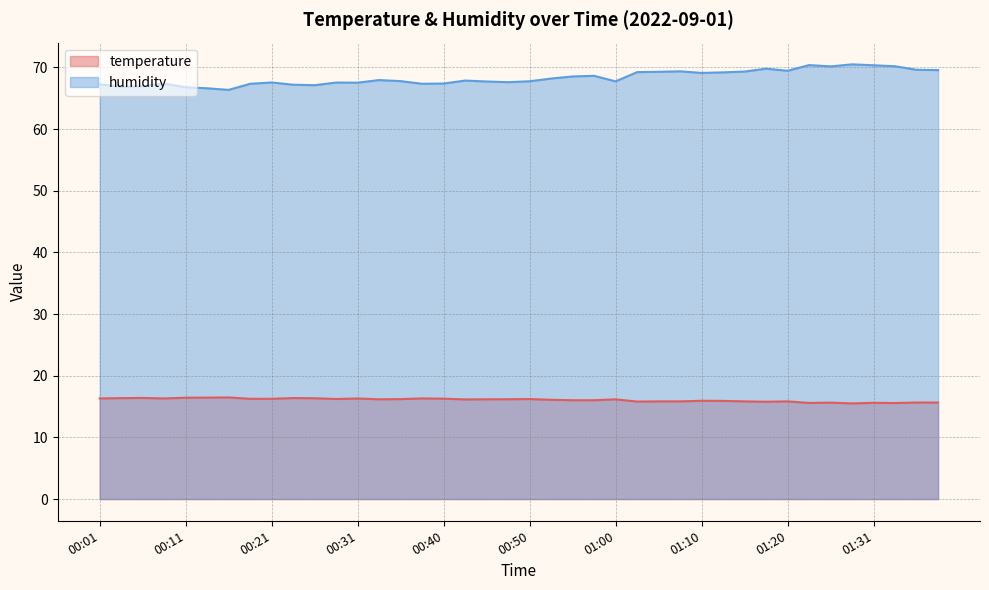

True or false: temperature and humidity cross at least once.

False